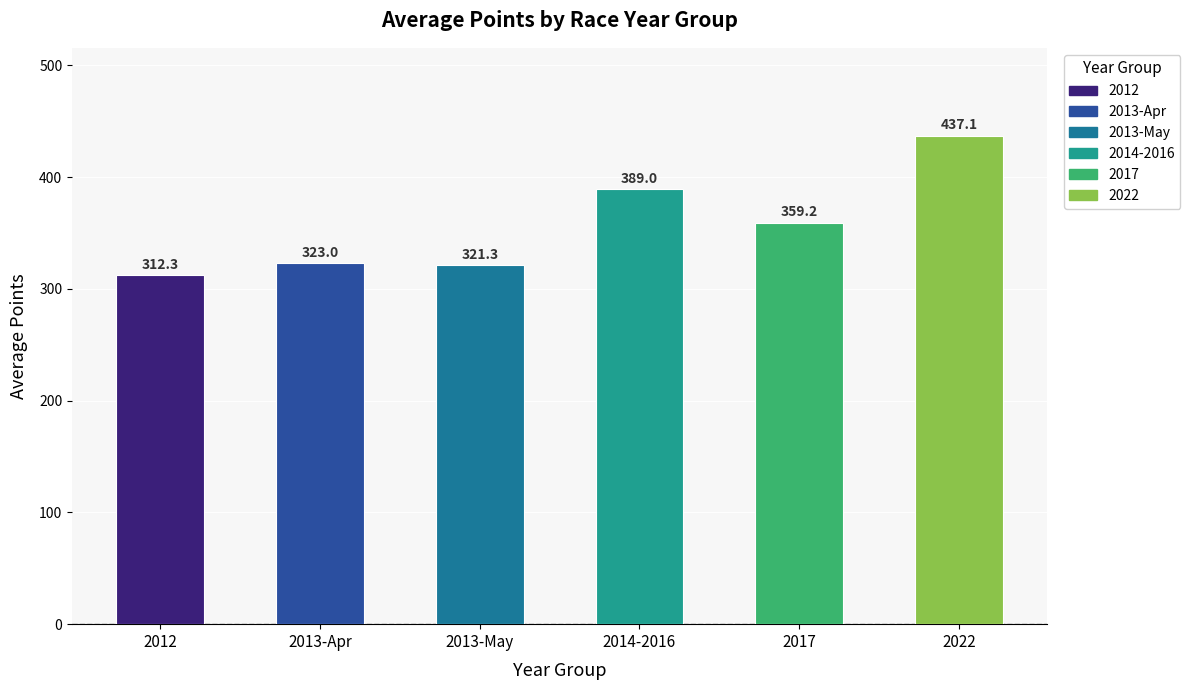

Which category has the highest value across all series?

2022